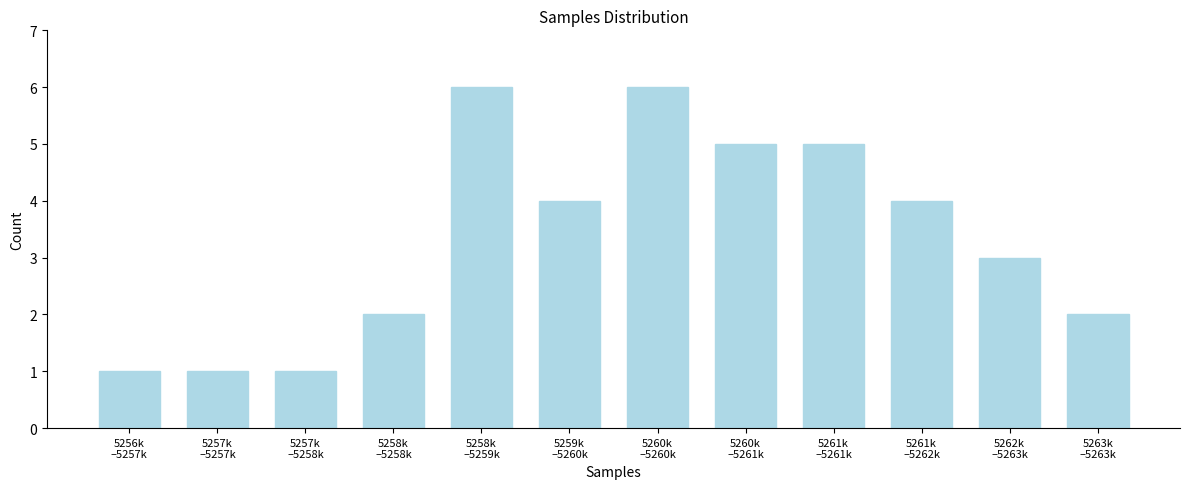

Reading left to right, what are all the values shown in this chart?

1	1	1	2	6	4	6	5	5	4	3	2